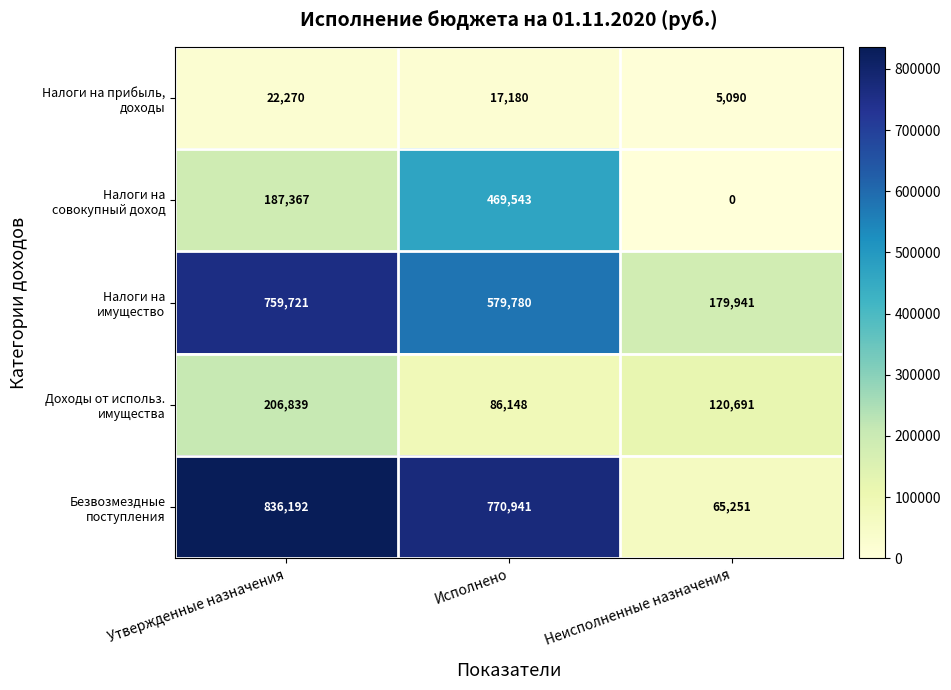

What is the maximum value shown in the chart?

836192